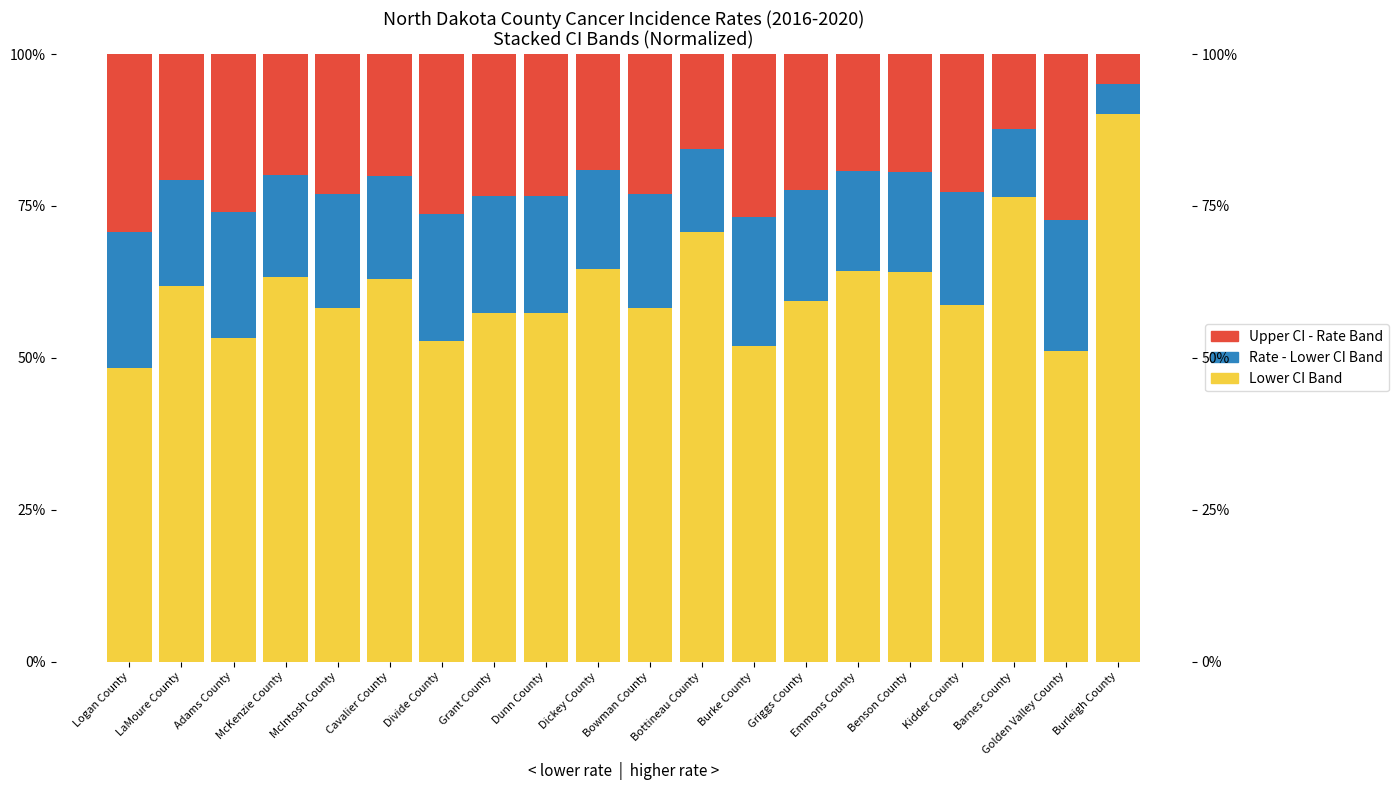

Is the value of Lower CI Band at Bottineau County greater than the value of Rate - Lower CI Band at Divide County?

Yes